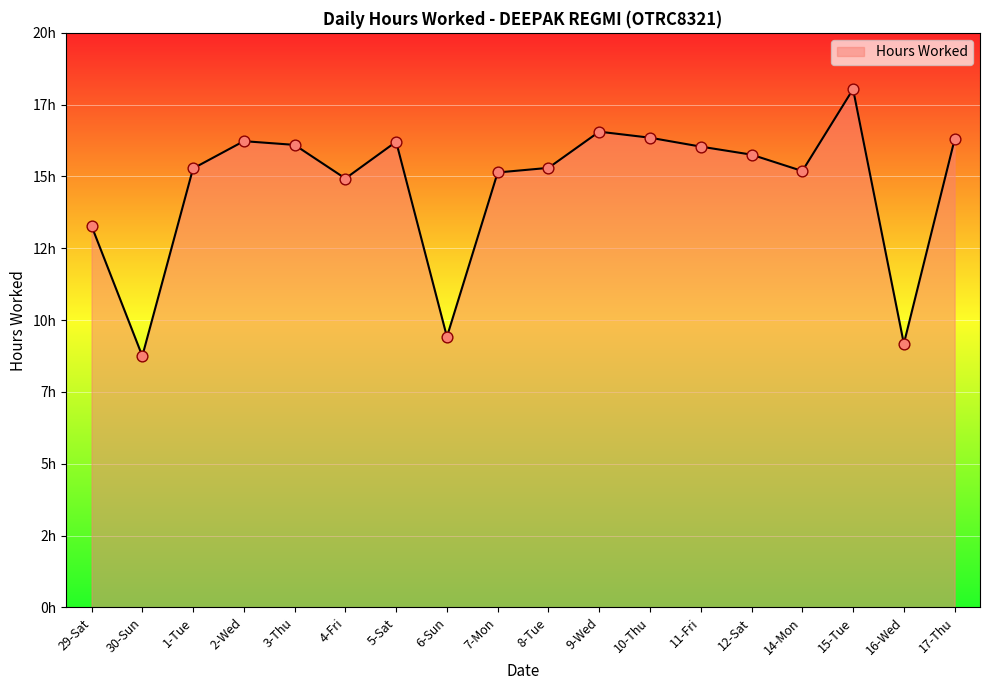

Approximately how many times larger is the value at 2-Wed compared to 17-Thu?

1.0